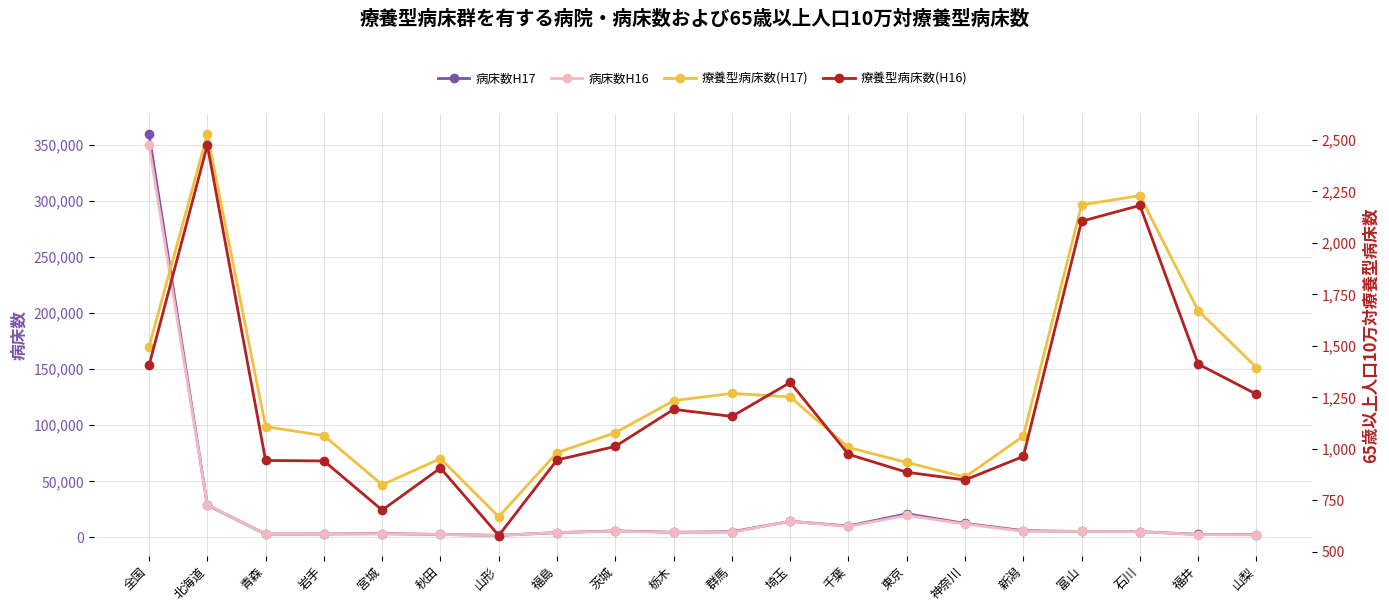

How many data points does each series have?

20